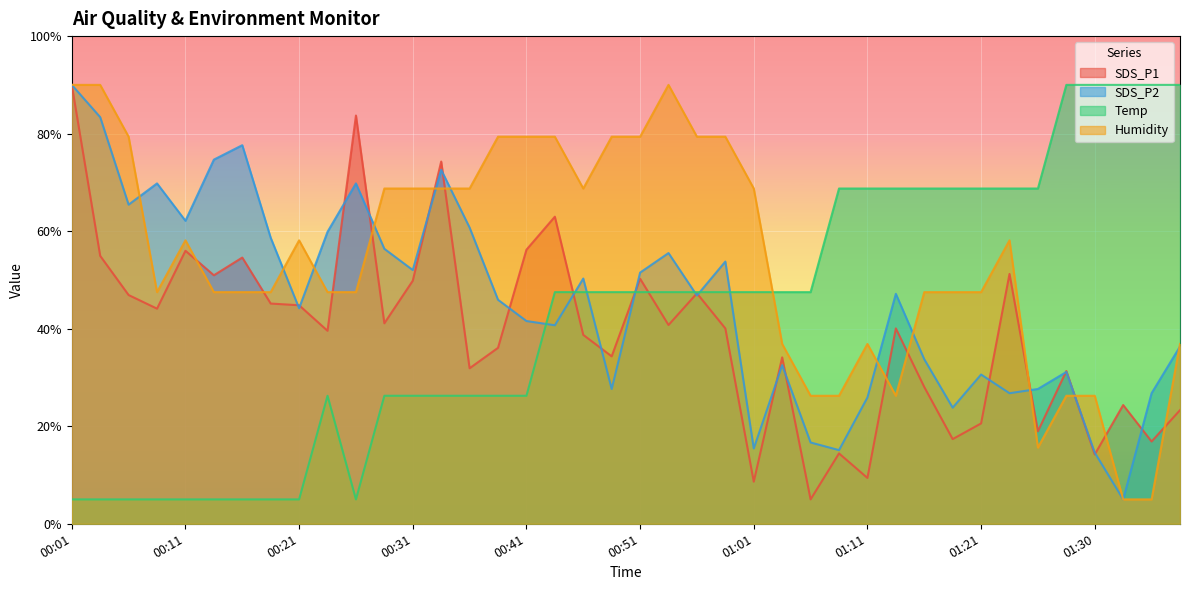

What is the label of the 23rd point from the right?

00:43